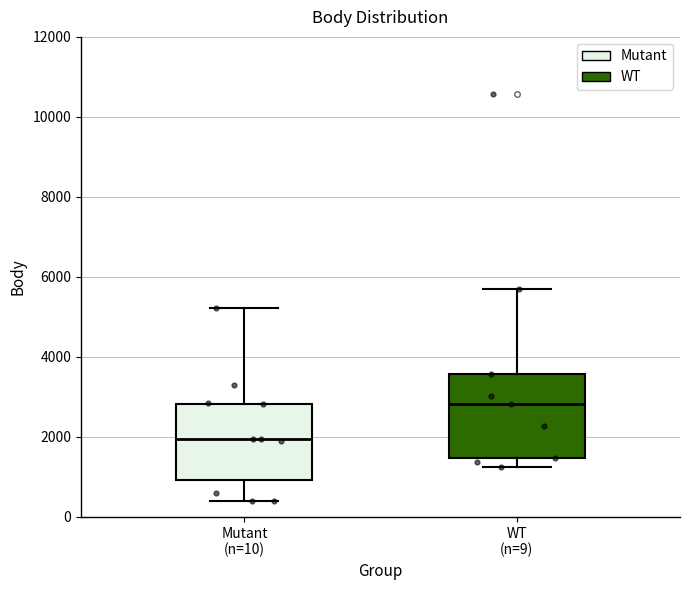

Which box is the tallest, from its lower edge to its upper edge?

WT (n=9)